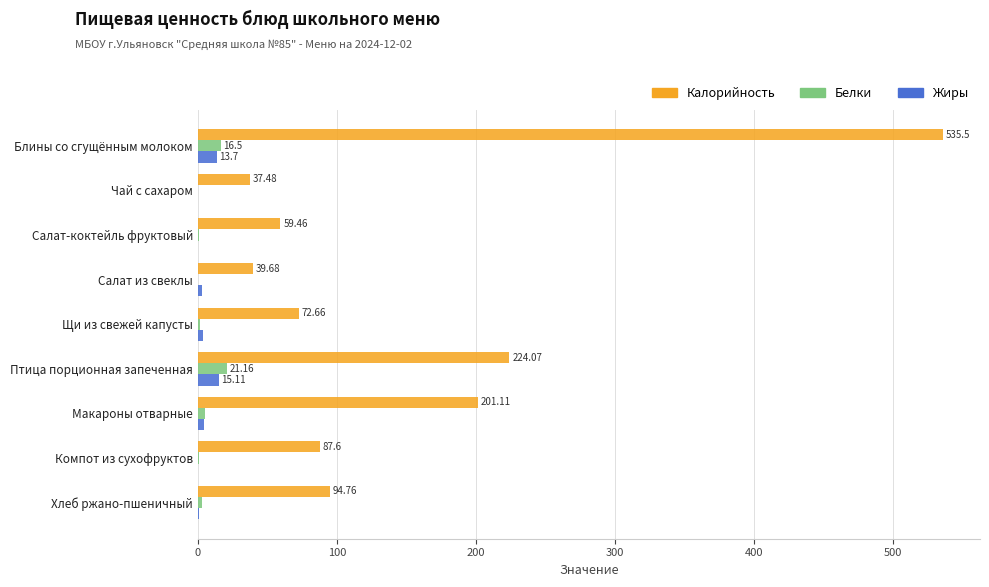

Which category has the highest value in the Калорийность series?

Блины со сгущённым молоком